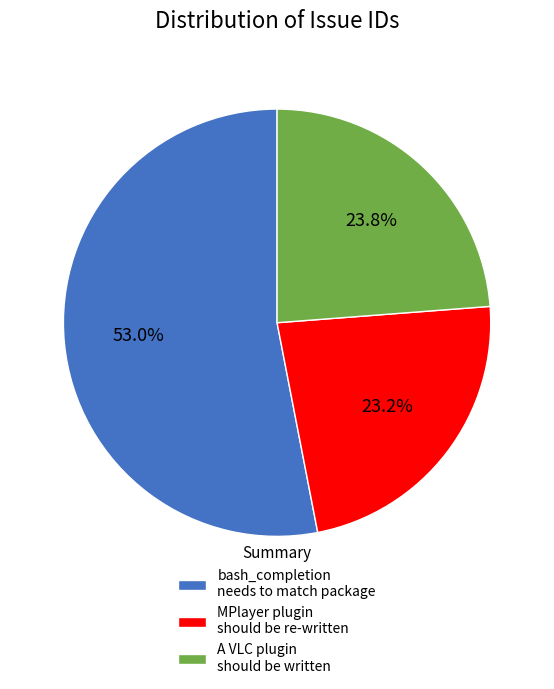

Rank the categories by value from highest to lowest.

bash_completion needs to match package, A VLC plugin should be written, MPlayer plugin should be re-written